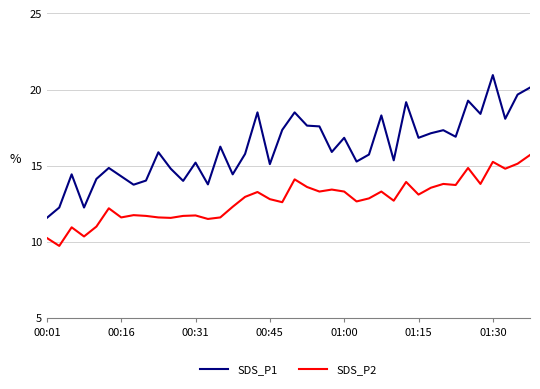

Which series has the largest range (max minus min)?

SDS_P1